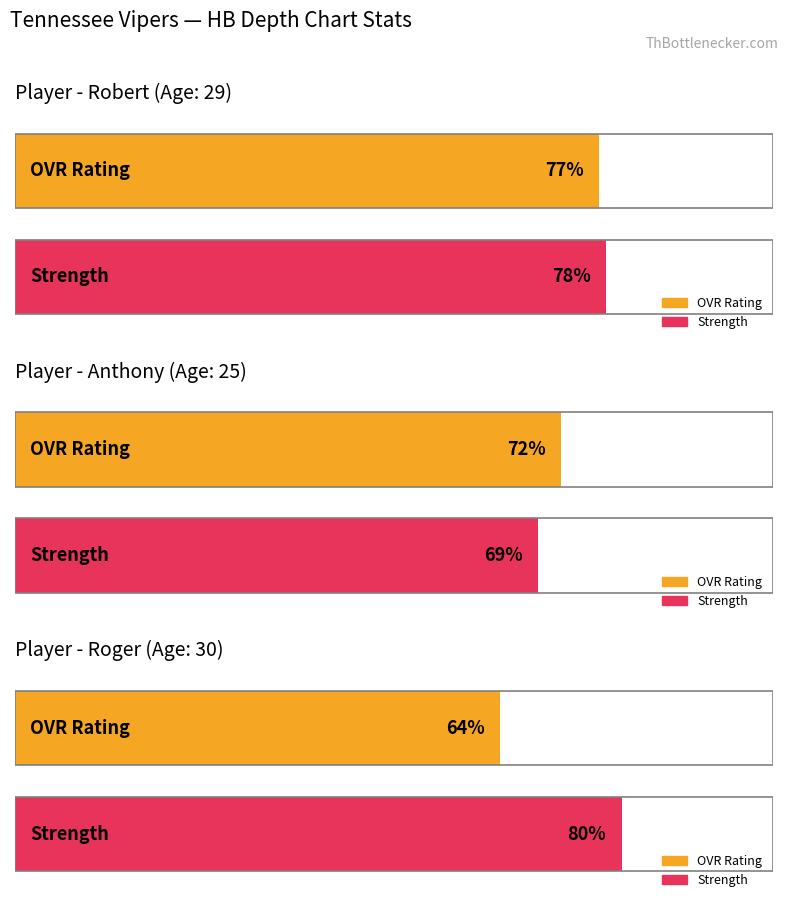

What is the sum of all strength values?

227